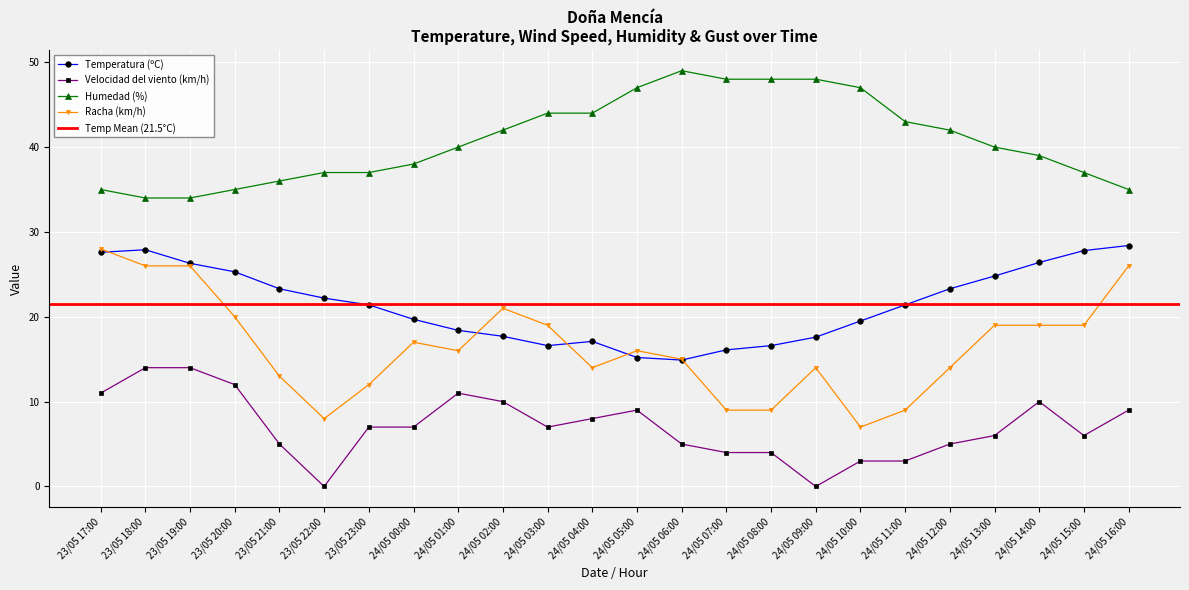

Reading left to right, transcribe all the data shown in this chart.

Temperatura (ºC): 23/05 17:00=27.6	23/05 18:00=27.9	23/05 19:00=26.3	23/05 20:00=25.3	23/05 21:00=23.3	23/05 22:00=22.2	23/05 23:00=21.4	24/05 00:00=19.7	24/05 01:00=18.4	24/05 02:00=17.7	24/05 03:00=16.6	24/05 04:00=17.1	24/05 05:00=15.2	24/05 06:00=14.9	24/05 07:00=16.1	24/05 08:00=16.6	24/05 09:00=17.6	24/05 10:00=19.5	24/05 11:00=21.4	24/05 12:00=23.3	24/05 13:00=24.8	24/05 14:00=26.4	24/05 15:00=27.8	24/05 16:00=28.4
Velocidad del viento (km/h): 23/05 17:00=11.0	23/05 18:00=14.0	23/05 19:00=14.0	23/05 20:00=12.0	23/05 21:00=5.0	23/05 22:00=0.0	23/05 23:00=7.0	24/05 00:00=7.0	24/05 01:00=11.0	24/05 02:00=10.0	24/05 03:00=7.0	24/05 04:00=8.0	24/05 05:00=9.0	24/05 06:00=5.0	24/05 07:00=4.0	24/05 08:00=4.0	24/05 09:00=0.0	24/05 10:00=3.0	24/05 11:00=3.0	24/05 12:00=5.0	24/05 13:00=6.0	24/05 14:00=10.0	24/05 15:00=6.0	24/05 16:00=9.0
Humedad (%): 23/05 17:00=35.0	23/05 18:00=34.0	23/05 19:00=34.0	23/05 20:00=35.0	23/05 21:00=36.0	23/05 22:00=37.0	23/05 23:00=37.0	24/05 00:00=38.0	24/05 01:00=40.0	24/05 02:00=42.0	24/05 03:00=44.0	24/05 04:00=44.0	24/05 05:00=47.0	24/05 06:00=49.0	24/05 07:00=48.0	24/05 08:00=48.0	24/05 09:00=48.0	24/05 10:00=47.0	24/05 11:00=43.0	24/05 12:00=42.0	24/05 13:00=40.0	24/05 14:00=39.0	24/05 15:00=37.0	24/05 16:00=35.0
Racha (km/h): 23/05 17:00=28.0	23/05 18:00=26.0	23/05 19:00=26.0	23/05 20:00=20.0	23/05 21:00=13.0	23/05 22:00=8.0	23/05 23:00=12.0	24/05 00:00=17.0	24/05 01:00=16.0	24/05 02:00=21.0	24/05 03:00=19.0	24/05 04:00=14.0	24/05 05:00=16.0	24/05 06:00=15.0	24/05 07:00=9.0	24/05 08:00=9.0	24/05 09:00=14.0	24/05 10:00=7.0	24/05 11:00=9.0	24/05 12:00=14.0	24/05 13:00=19.0	24/05 14:00=19.0	24/05 15:00=19.0	24/05 16:00=26.0